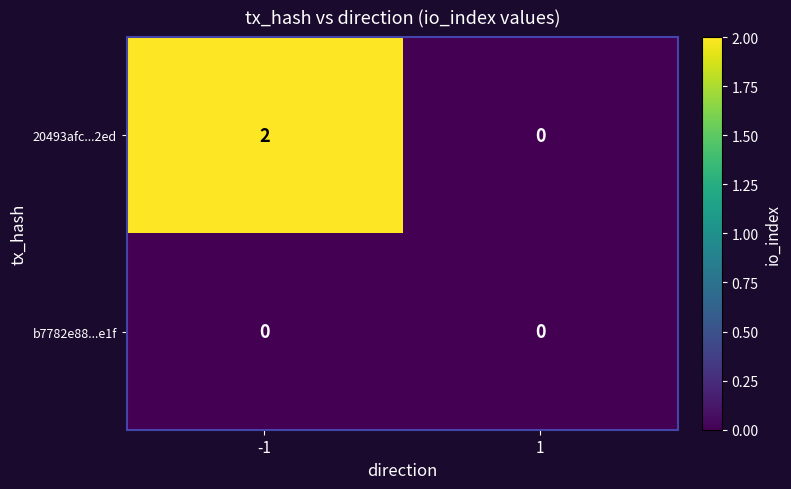

Which series changed the most between -1 and 1?

20493afc...2ed